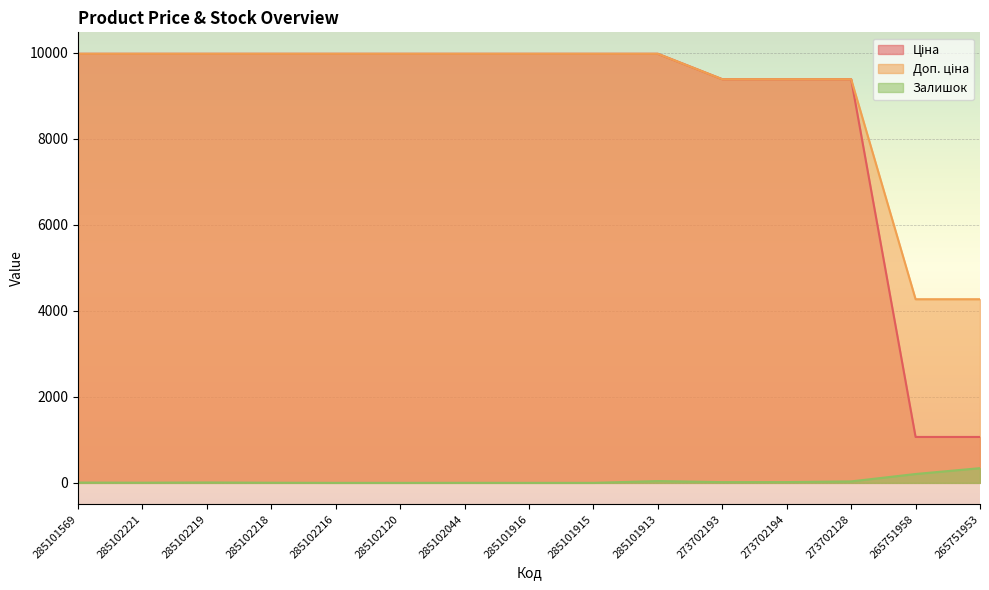

Reading left to right, transcribe all the data shown in this chart.

Ціна: 9975.0	9975.0	9975.0	9975.0	9975.0	9975.0	9975.0	9975.0	9975.0	9975.0	9384.0	9384.0	9384.0	1067.3	1067.3
Доп. ціна: 9975.0	9975.0	9975.0	9975.0	9975.0	9975.0	9975.0	9975.0	9975.0	9975.0	9384.0	9384.0	9384.0	4269.4	4269.4
Залишок: 7.0	4.0	9.0	3.0	0.0	0.0	1.0	0.0	0.0	42.0	17.0	18.0	34.0	206.0	342.0